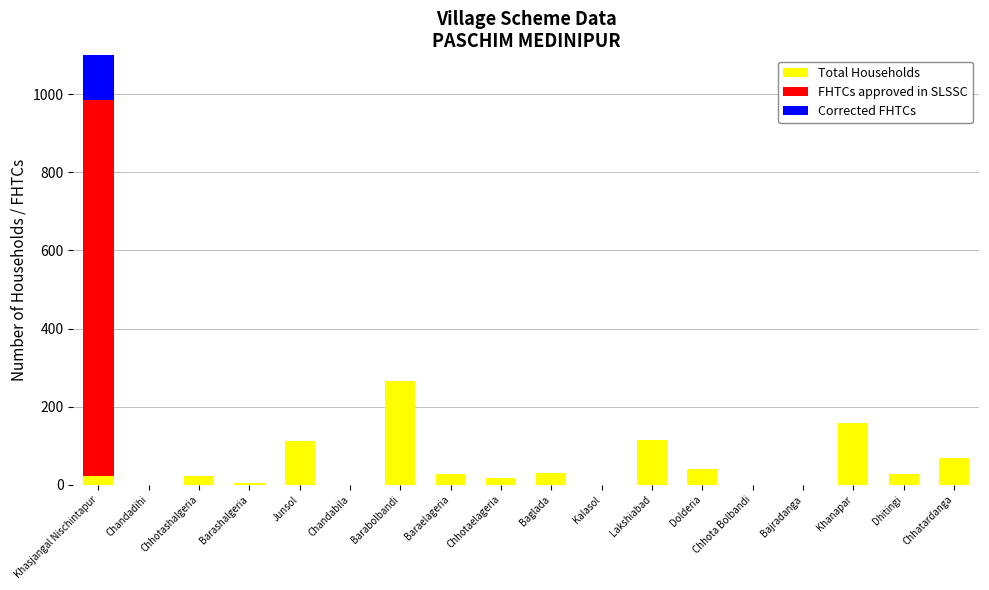

Rank the series at Chandabila from highest to lowest value.

Total Households, FHTCs approved in SLSSC, Corrected FHTCs